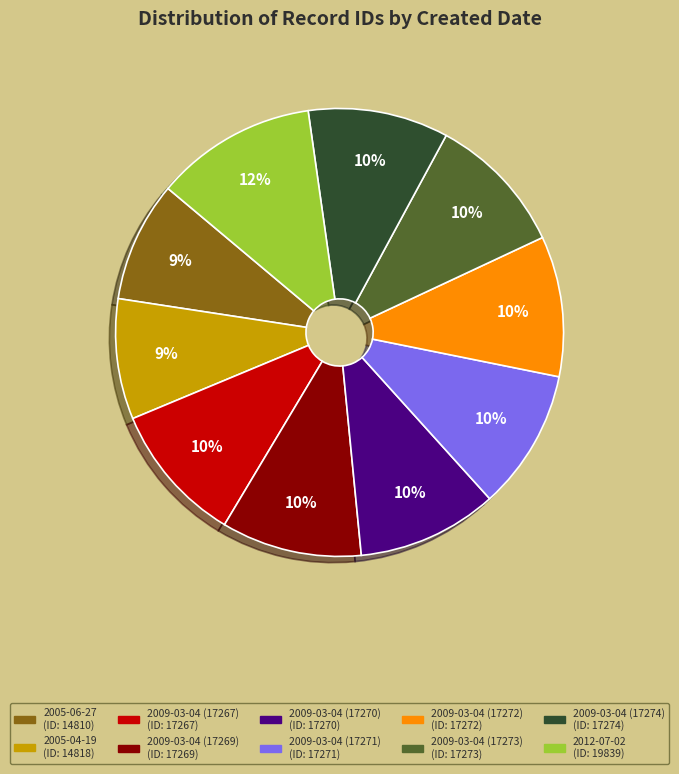

Which category has the biggest portion of the pie?

2012-07-02